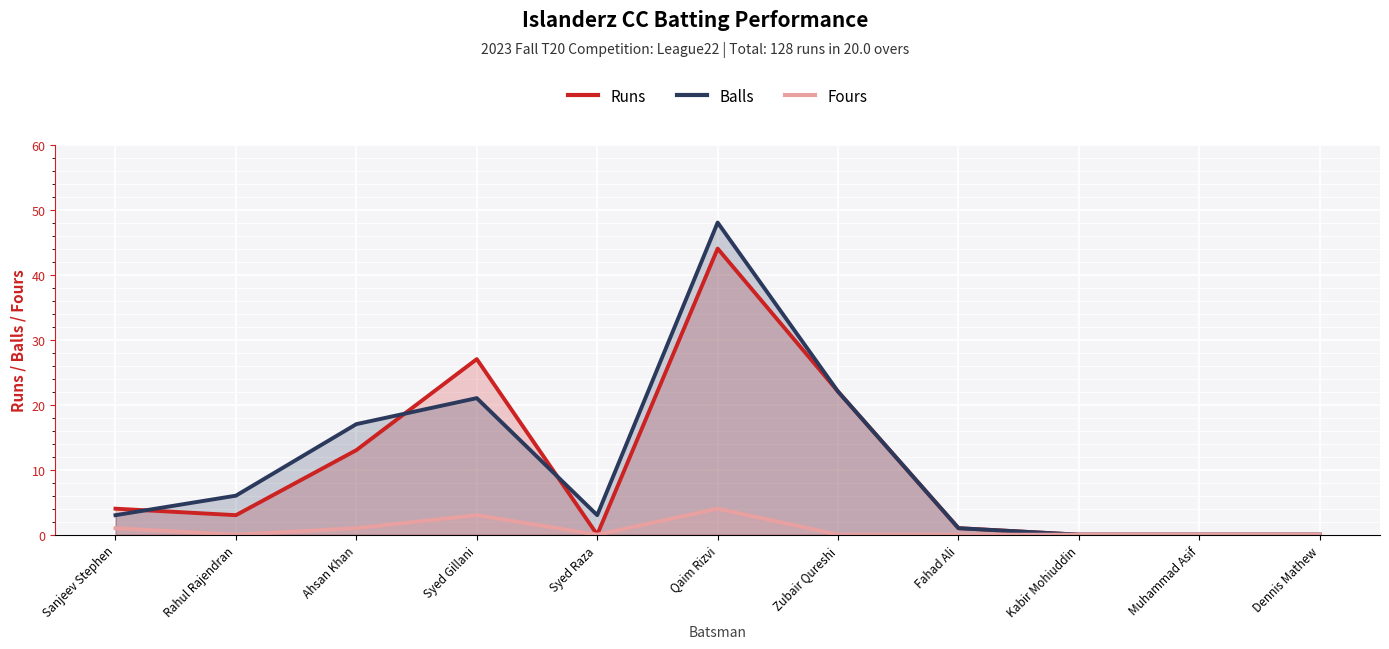

What is the average value of the Fours series?

1